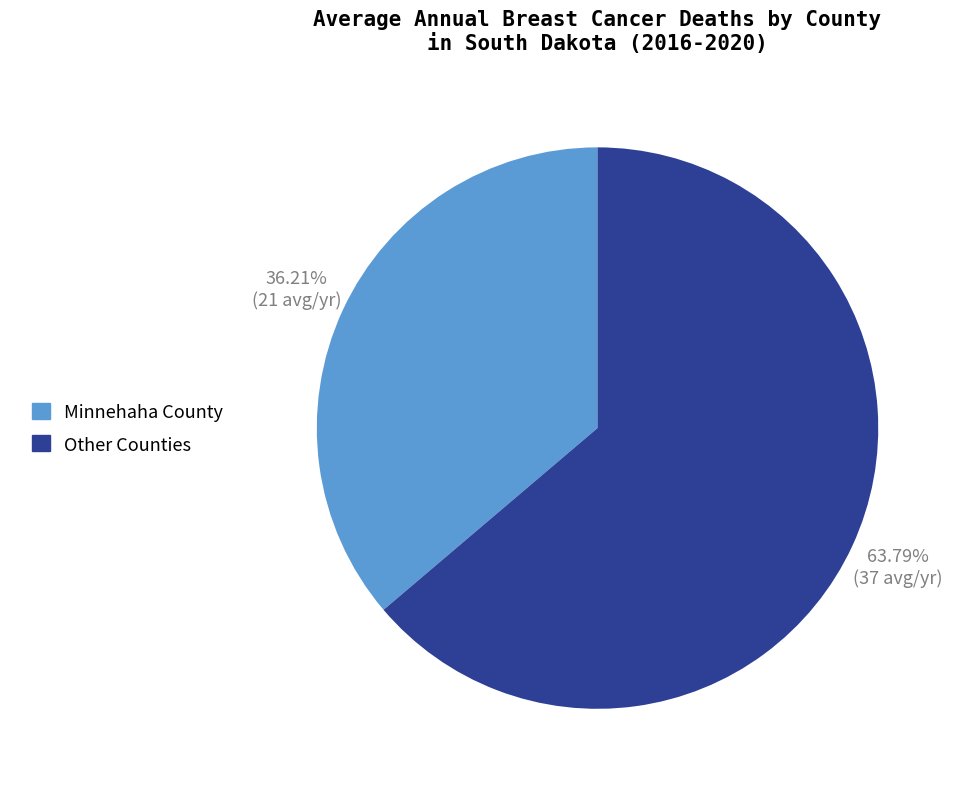

Is there a majority slice in this chart?

Yes